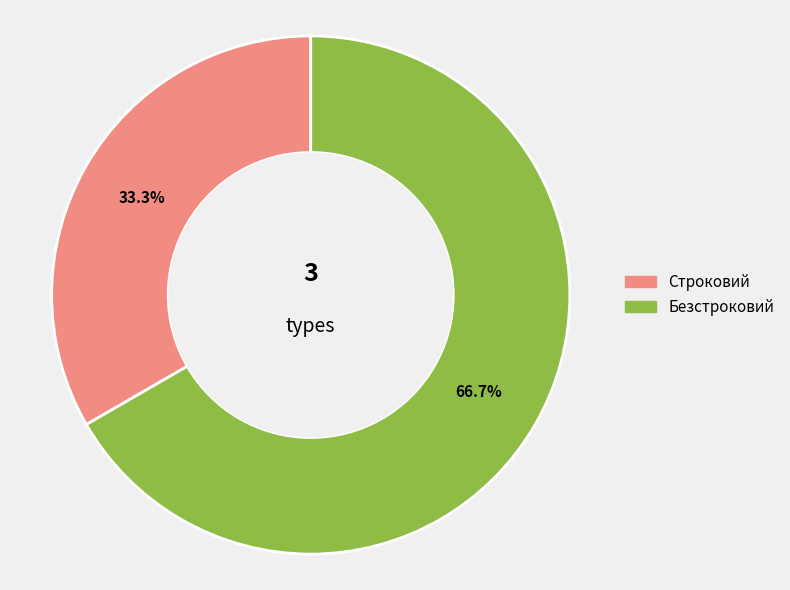

Count the number of slices in the pie.

2